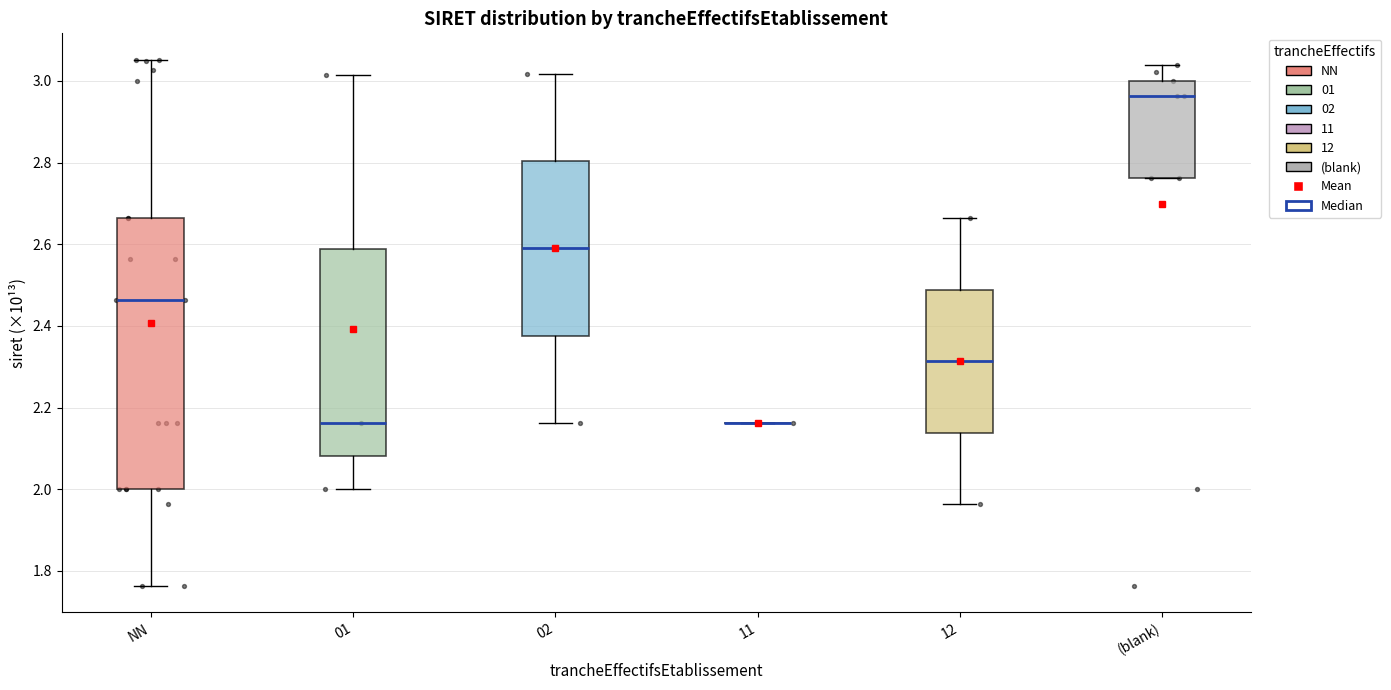

Reading left to right, transcribe this box plot: for each box, give where its median line is, the range the box spans, and where its two whiskers end, as read against the y-axis. The values are not printed on the chart, so give them approximately, as read against the axis.

NN: median 2.46, box 2.00 to 2.66, whiskers 1.76 to 3.06
01: median 2.16, box 2.08 to 2.58, whiskers 2.00 to 3.02
02: median 2.58, box 2.38 to 2.80, whiskers 2.16 to 3.02
11: box collapsed to a line at 2.16, whiskers 2.16 to 2.16
12: median 2.32, box 2.14 to 2.48, whiskers 1.96 to 2.66
(blank): median 2.96, box 2.76 to 3.00, whiskers 2.76 to 3.04